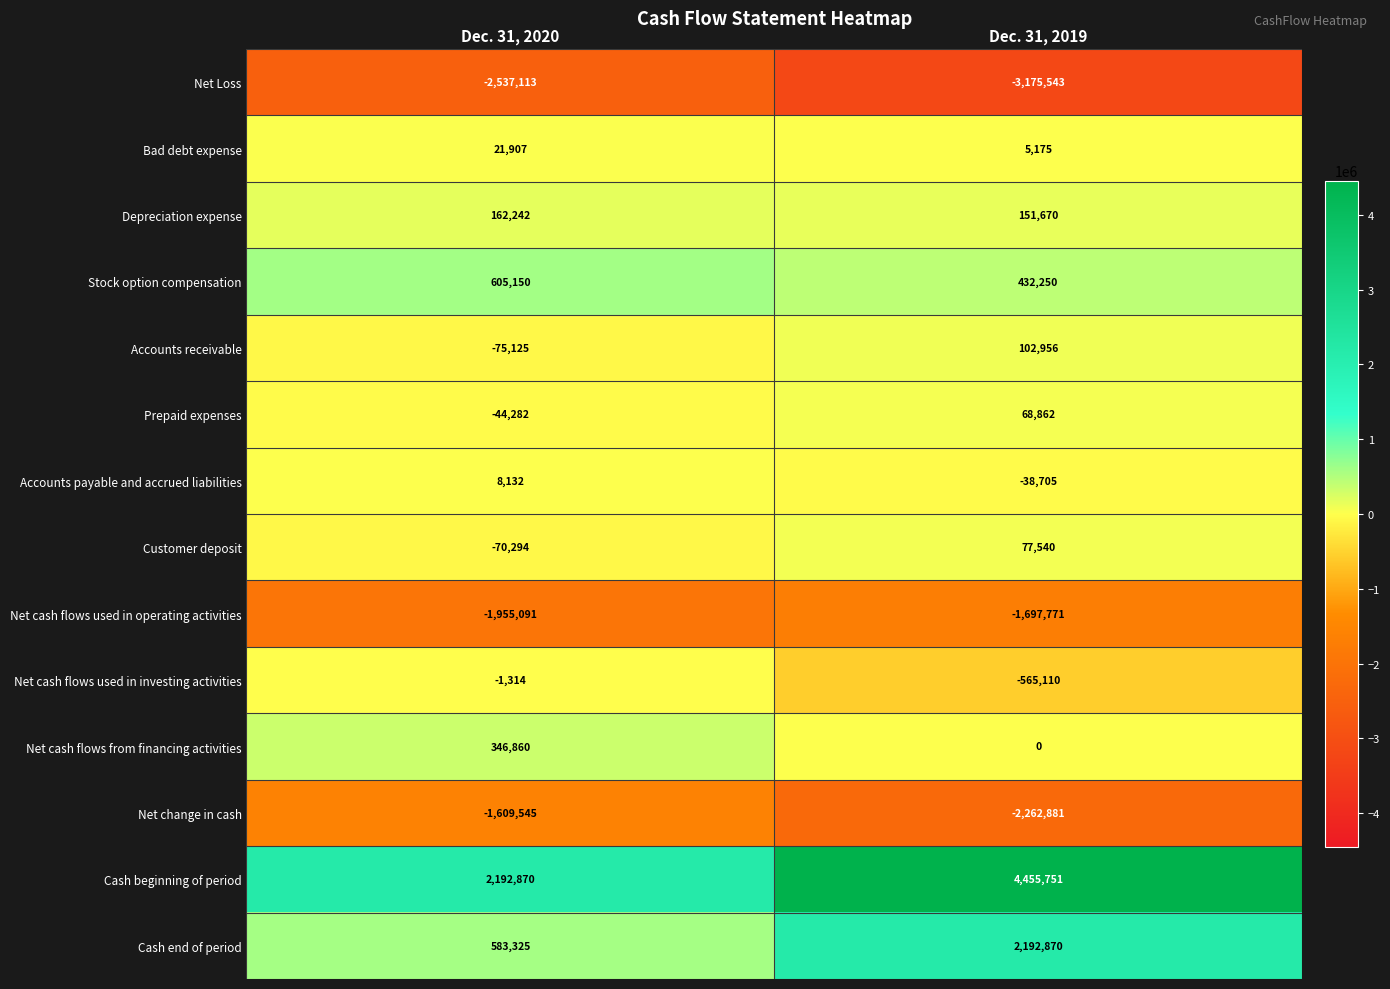

Reading right to left, list all the values displayed in this chart.

Net Loss: Dec. 31, 2019=-3175543	Dec. 31, 2020=-2537113
Bad debt expense: Dec. 31, 2019=5175	Dec. 31, 2020=21907
Depreciation expense: Dec. 31, 2019=151670	Dec. 31, 2020=162242
Stock option compensation: Dec. 31, 2019=432250	Dec. 31, 2020=605150
Accounts receivable: Dec. 31, 2019=102956	Dec. 31, 2020=-75125
Prepaid expenses: Dec. 31, 2019=68862	Dec. 31, 2020=-44282
Accounts payable and accrued liabilities: Dec. 31, 2019=-38705	Dec. 31, 2020=8132
Customer deposit: Dec. 31, 2019=77540	Dec. 31, 2020=-70294
Net cash flows used in operating activities: Dec. 31, 2019=-1697771	Dec. 31, 2020=-1955091
Net cash flows used in investing activities: Dec. 31, 2019=-565110	Dec. 31, 2020=-1314
Net cash flows from financing activities: Dec. 31, 2019=0	Dec. 31, 2020=346860
Net change in cash: Dec. 31, 2019=-2262881	Dec. 31, 2020=-1609545
Cash beginning of period: Dec. 31, 2019=4455751	Dec. 31, 2020=2192870
Cash end of period: Dec. 31, 2019=2192870	Dec. 31, 2020=583325